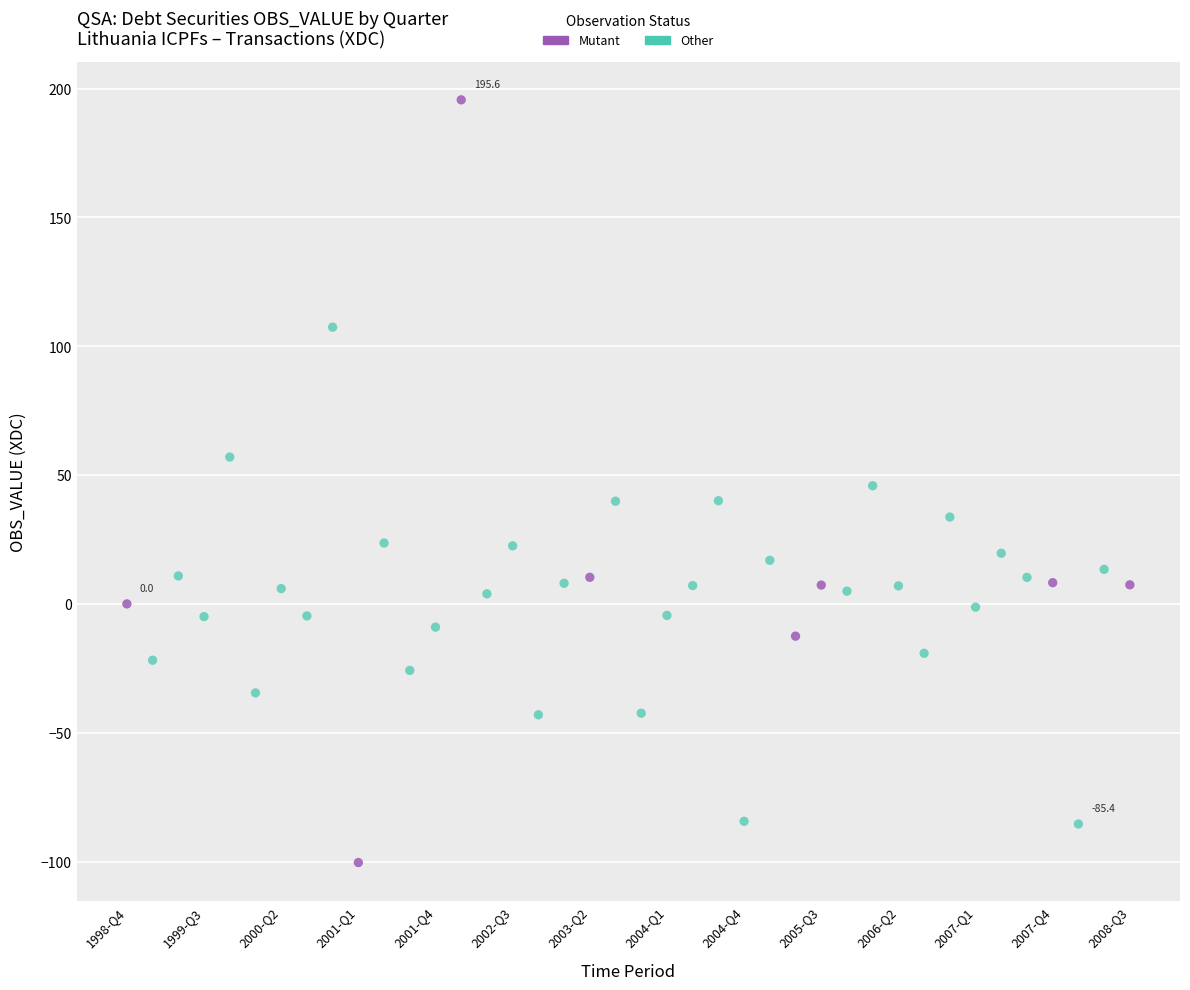

Which series contains the lowest Y value?

Mutant